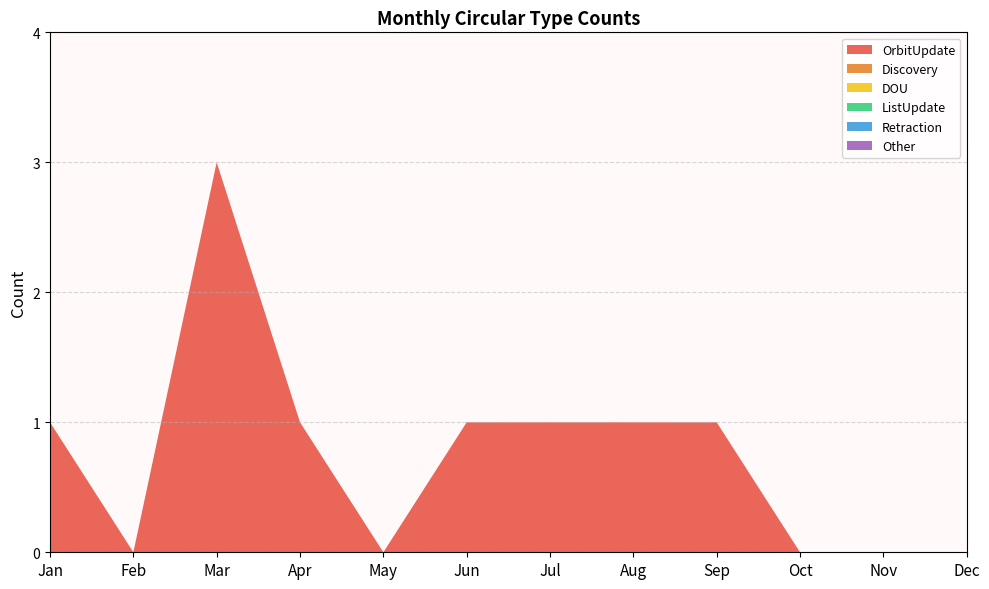

Reading left to right, list all the values displayed in this chart.

OrbitUpdate: 1	0	3	1	0	1	1	1	1	0	0	0
Discovery: 0	0	0	0	0	0	0	0	0	0	0	0
DOU: 0	0	0	0	0	0	0	0	0	0	0	0
ListUpdate: 0	0	0	0	0	0	0	0	0	0	0	0
Retraction: 0	0	0	0	0	0	0	0	0	0	0	0
Other: 0	0	0	0	0	0	0	0	0	0	0	0